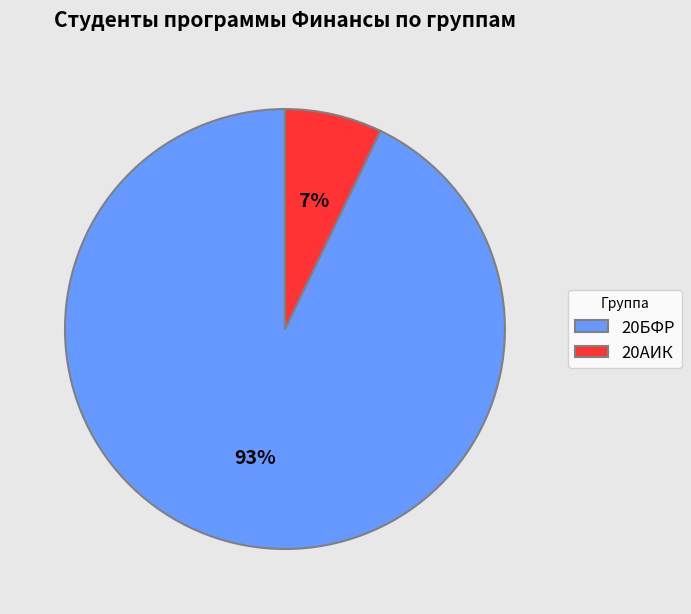

How many slices are in this pie chart?

2